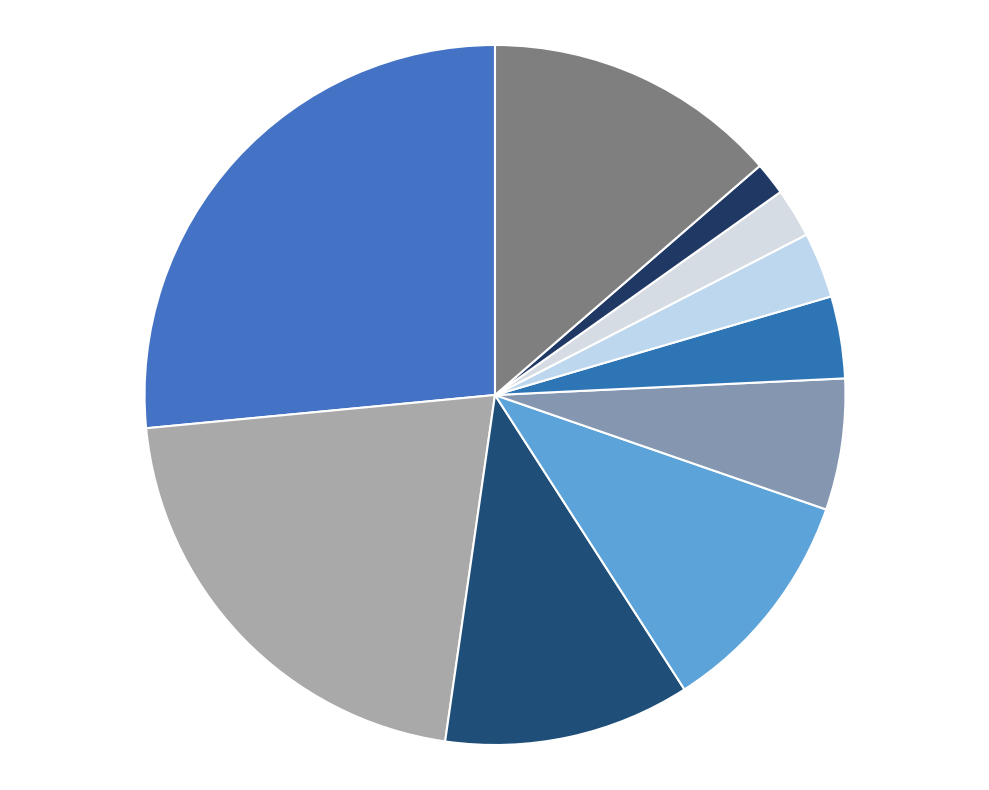

Does any single category account for the majority?

No